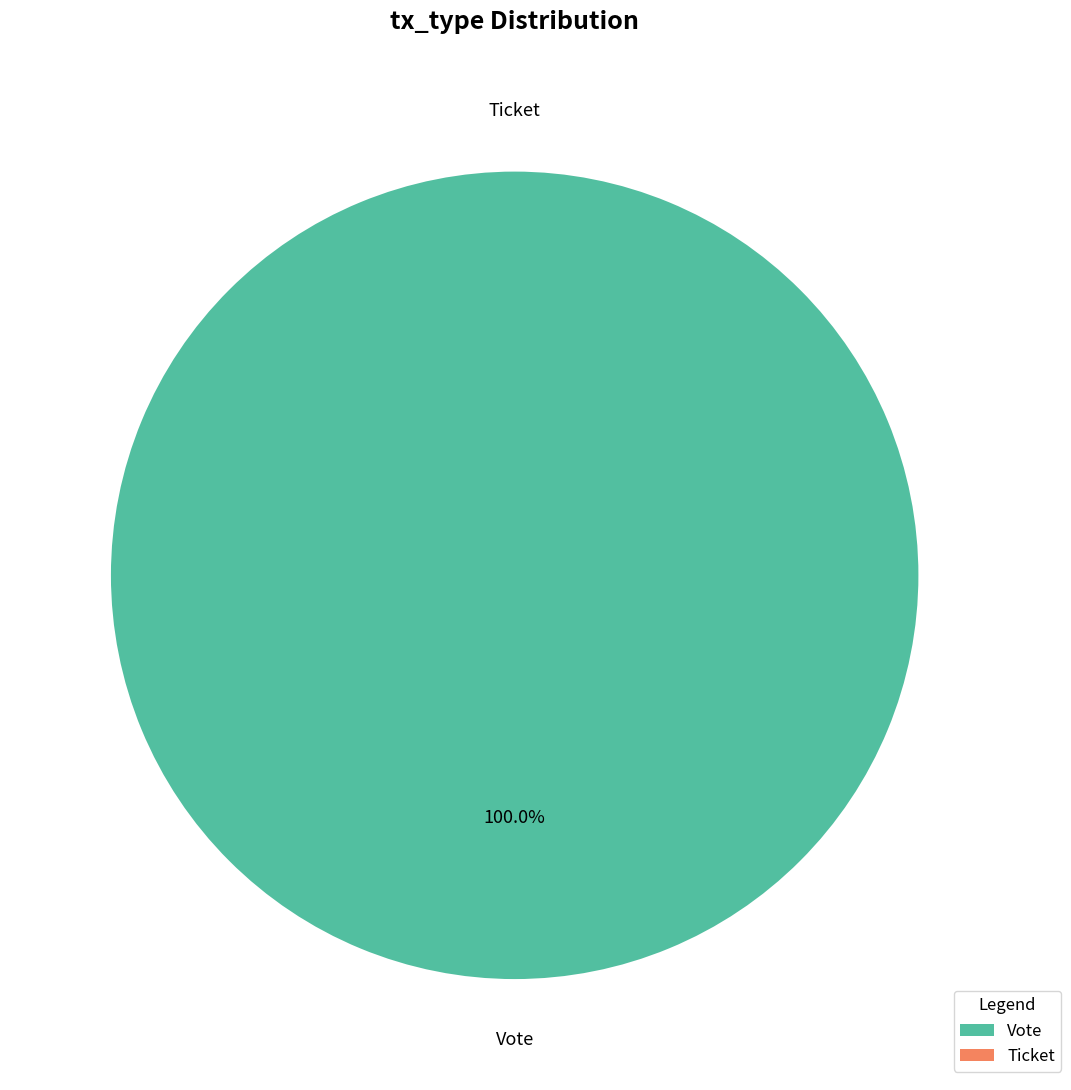

Rank the categories by value from lowest to highest.

Ticket, Vote